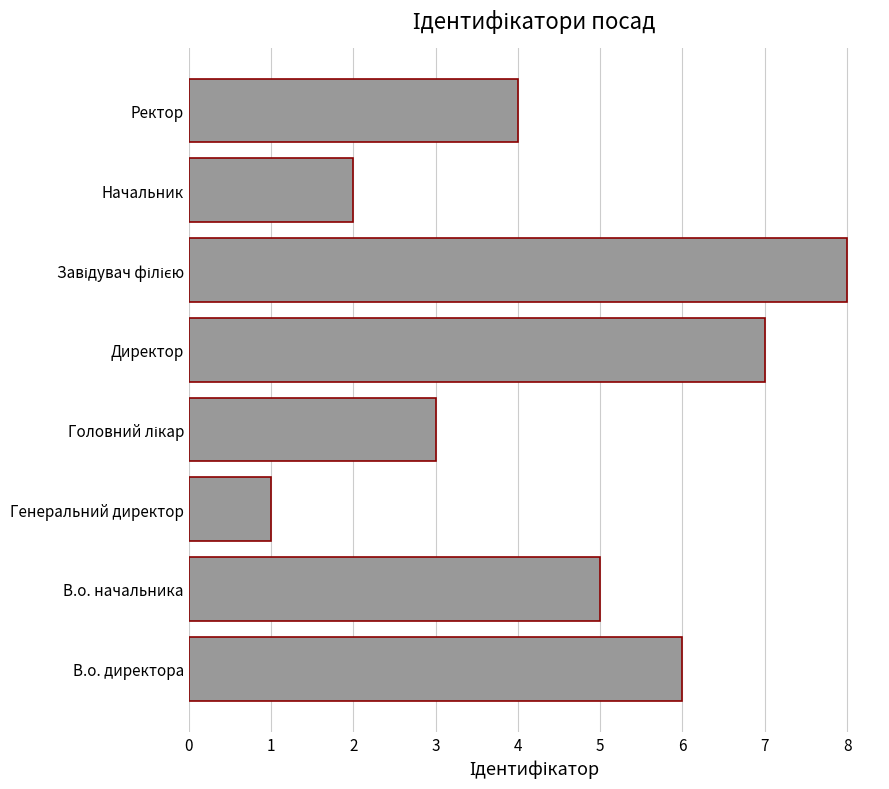

Count the number of data series in this chart.

1